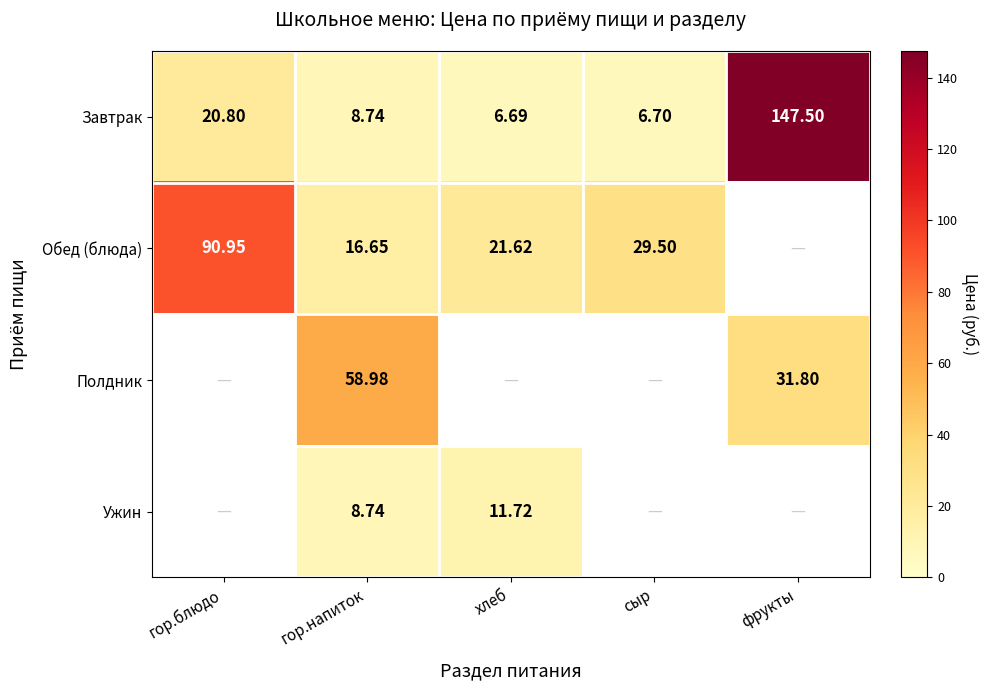

At which label is Завтрак closest to 77?

гор.блюдо